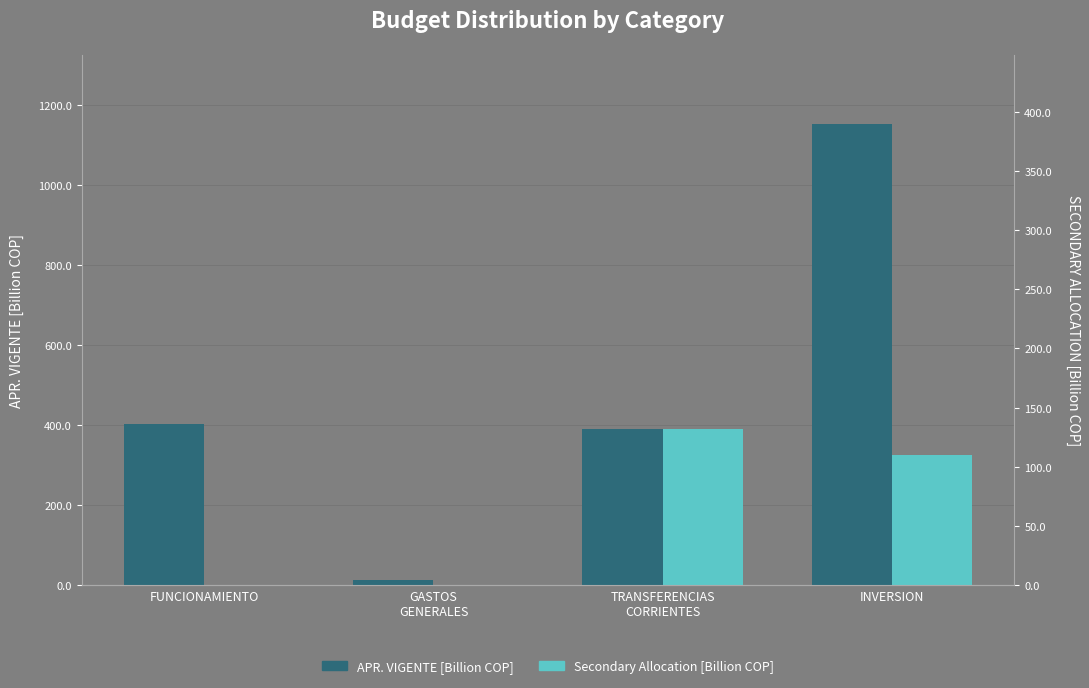

The Secondary [Billion COP] series shows 492.0 at INVERSION. True or false?

False